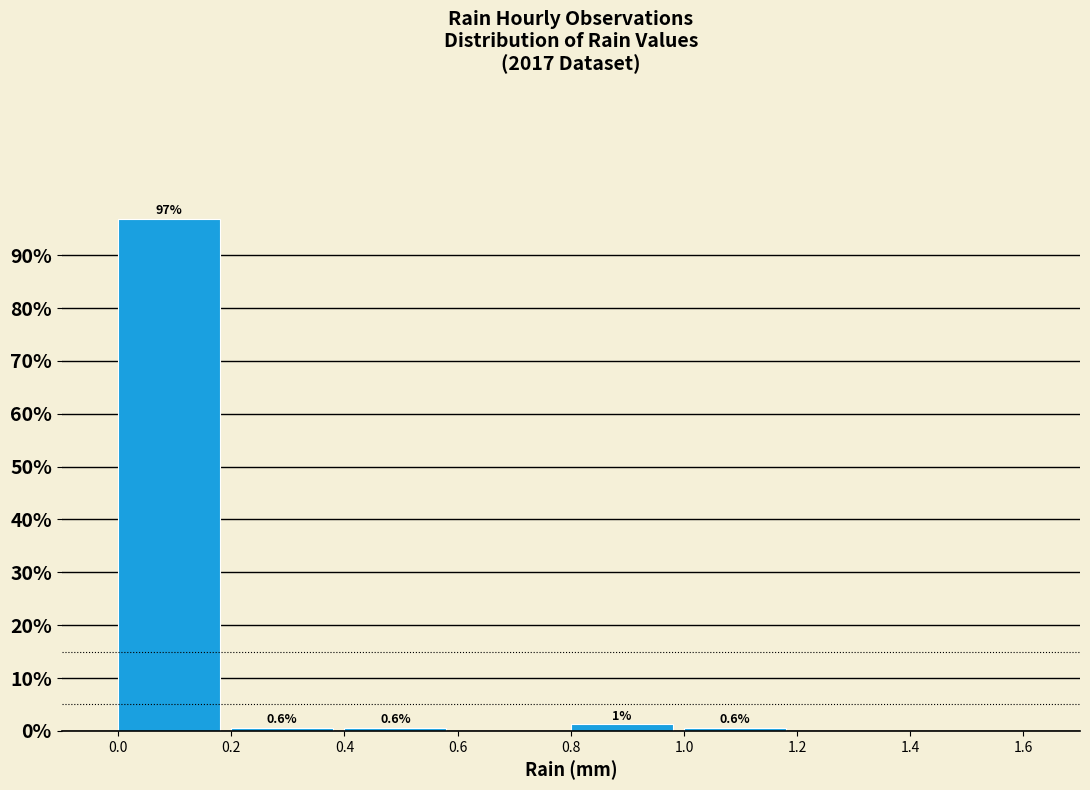

Which range on the x-axis has the tallest bar?

0.0 to 0.2